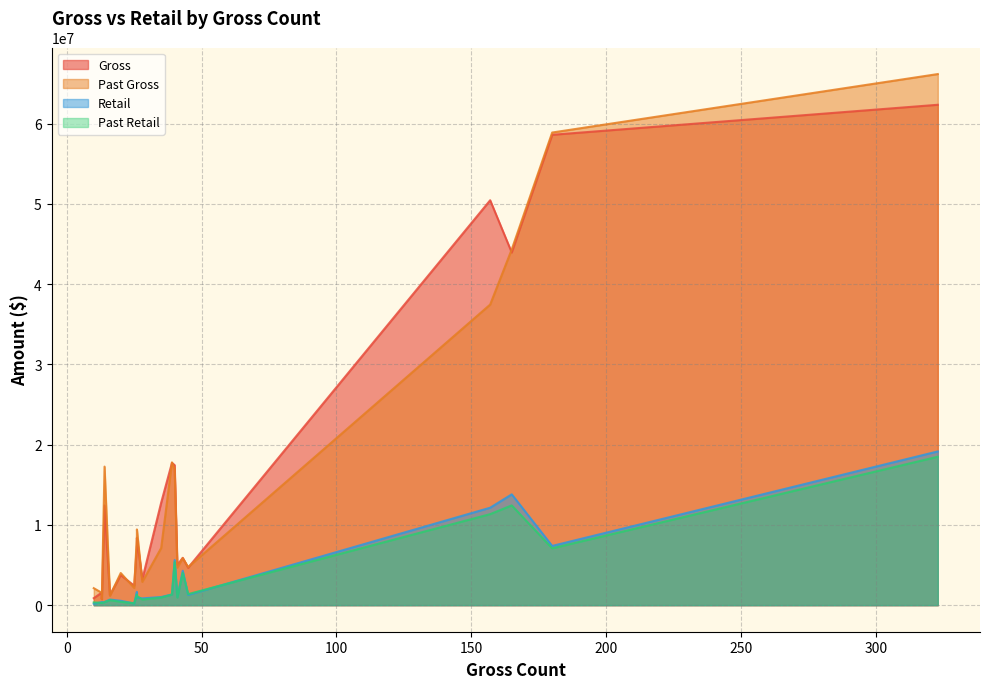

How many values in the Retail series are below 1034405?

10